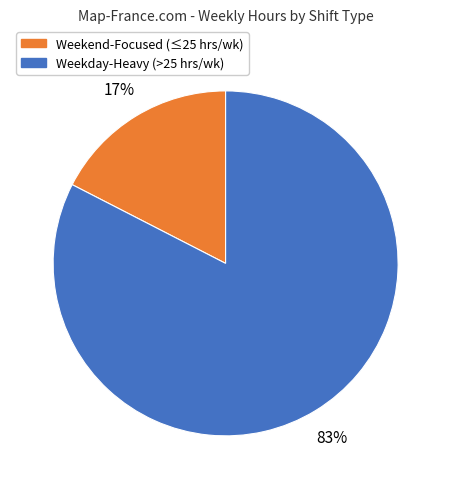

To the nearest percent, what is the average slice percentage?

50%